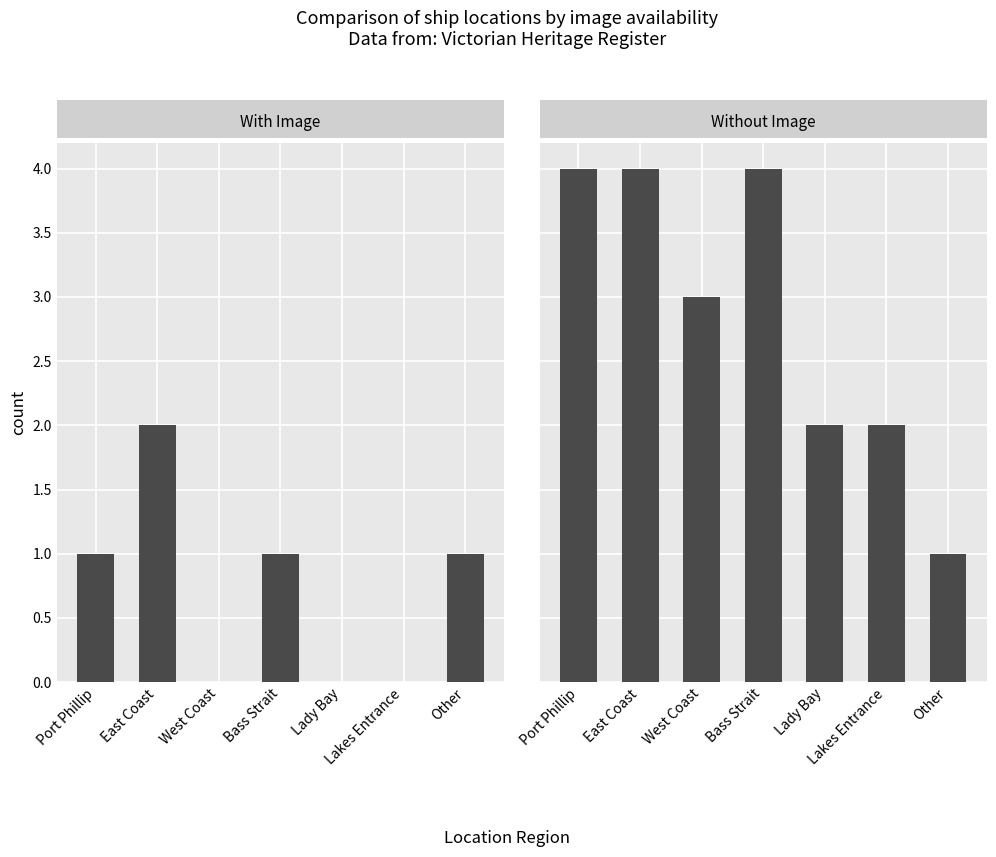

At which label does Without Image first exceed 3?

Port Phillip